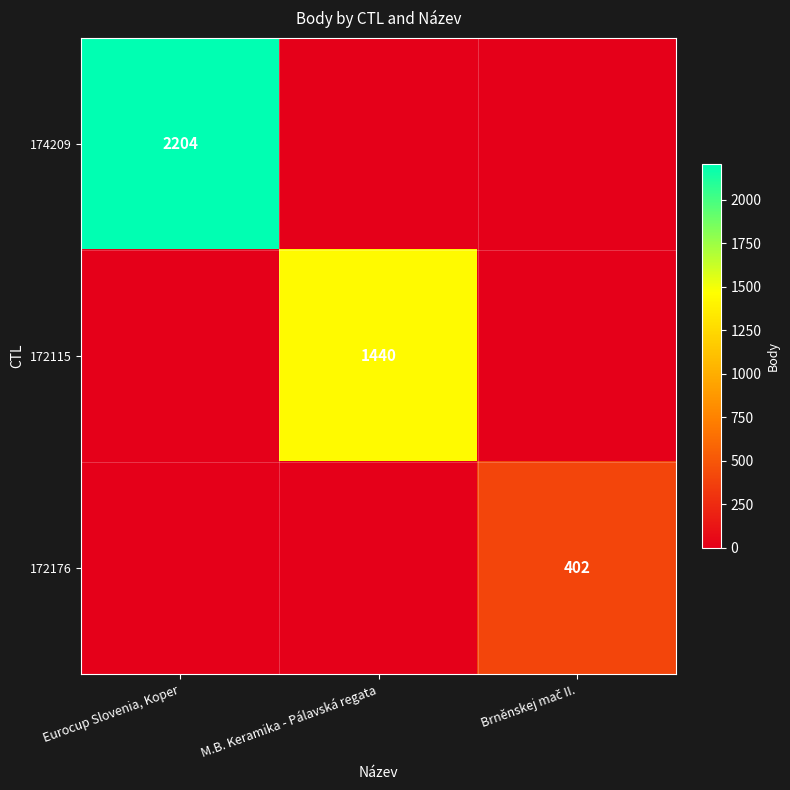

True or false: 172115 has a value of 1440 at M.B. Keramika - Pálavská regata.

True